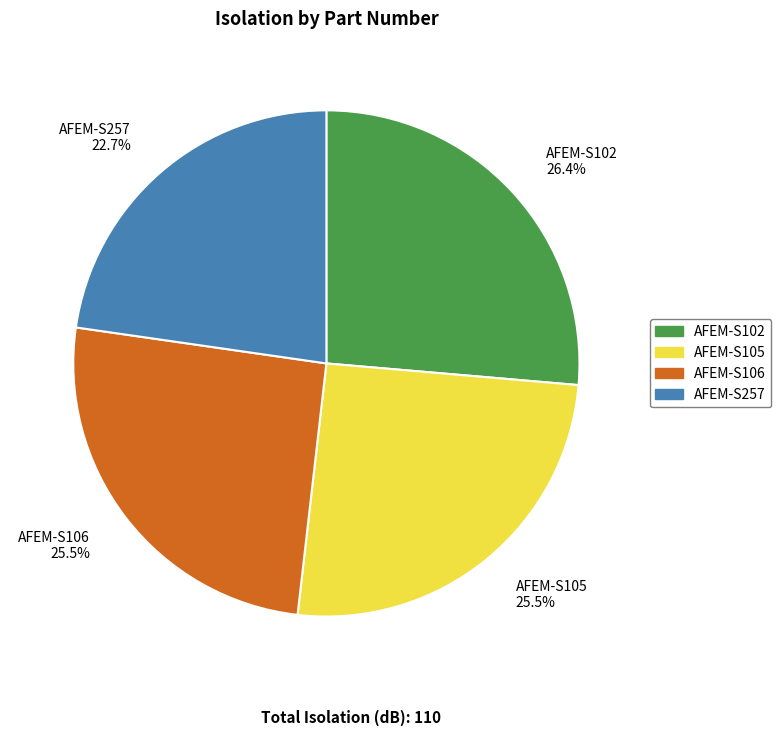

Which slice is the largest?

AFEM-S102